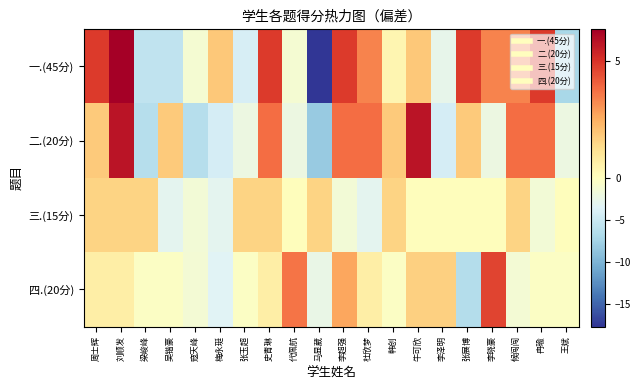

What is the spread (max minus min) of values at 马显葳?

19.2